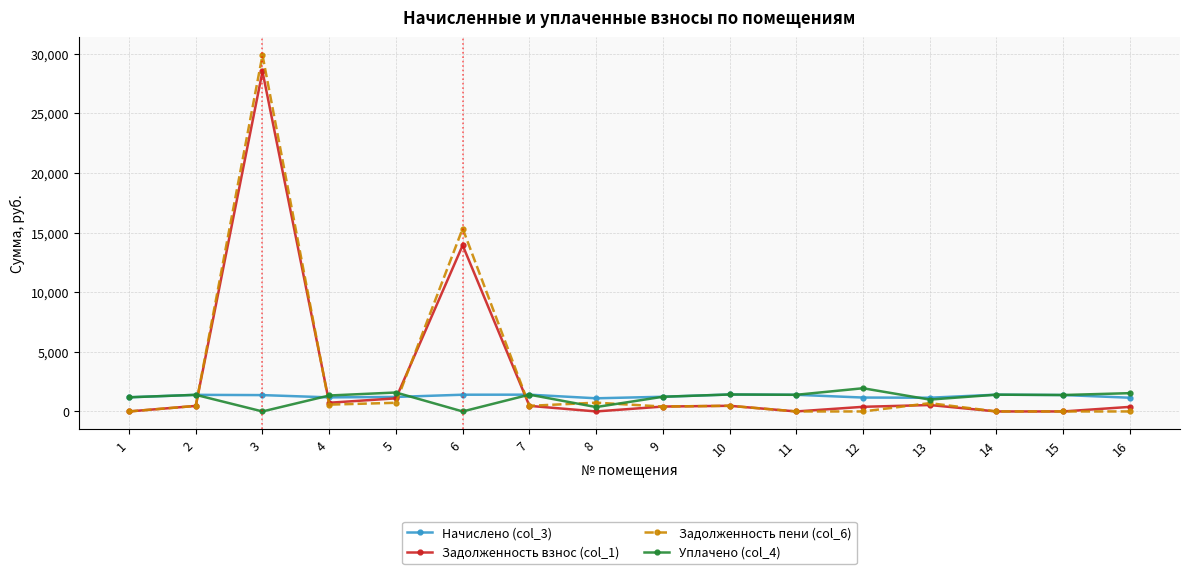

What is the highest value of the Начислено (col_3) series?

1422.4